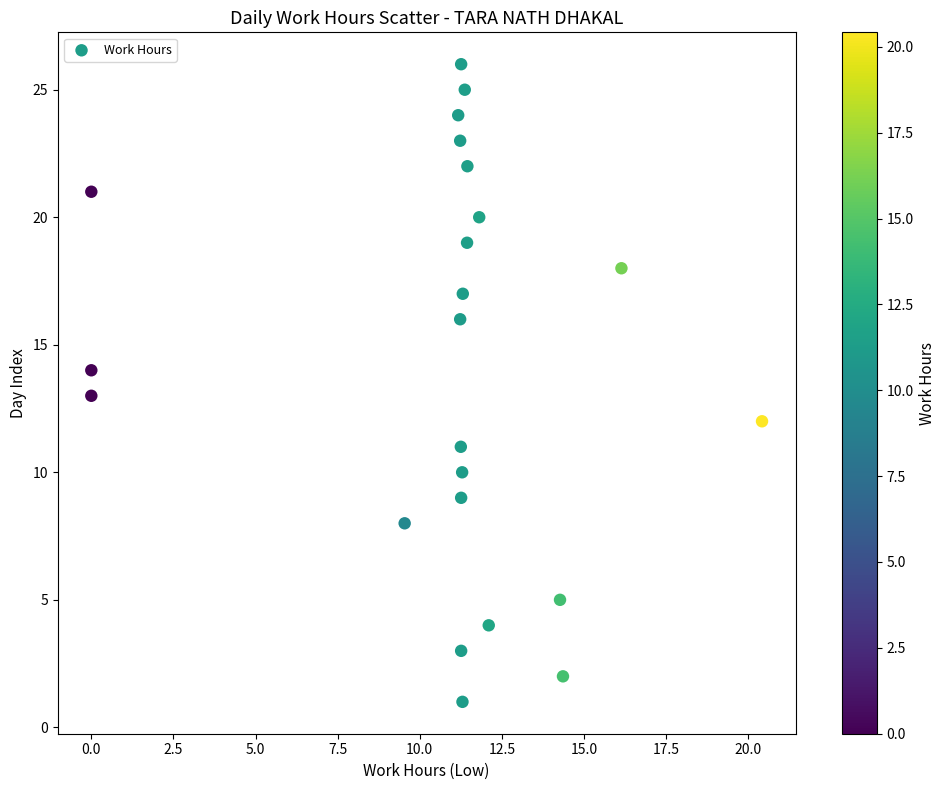

What is the range of Y values (max minus min)?

25